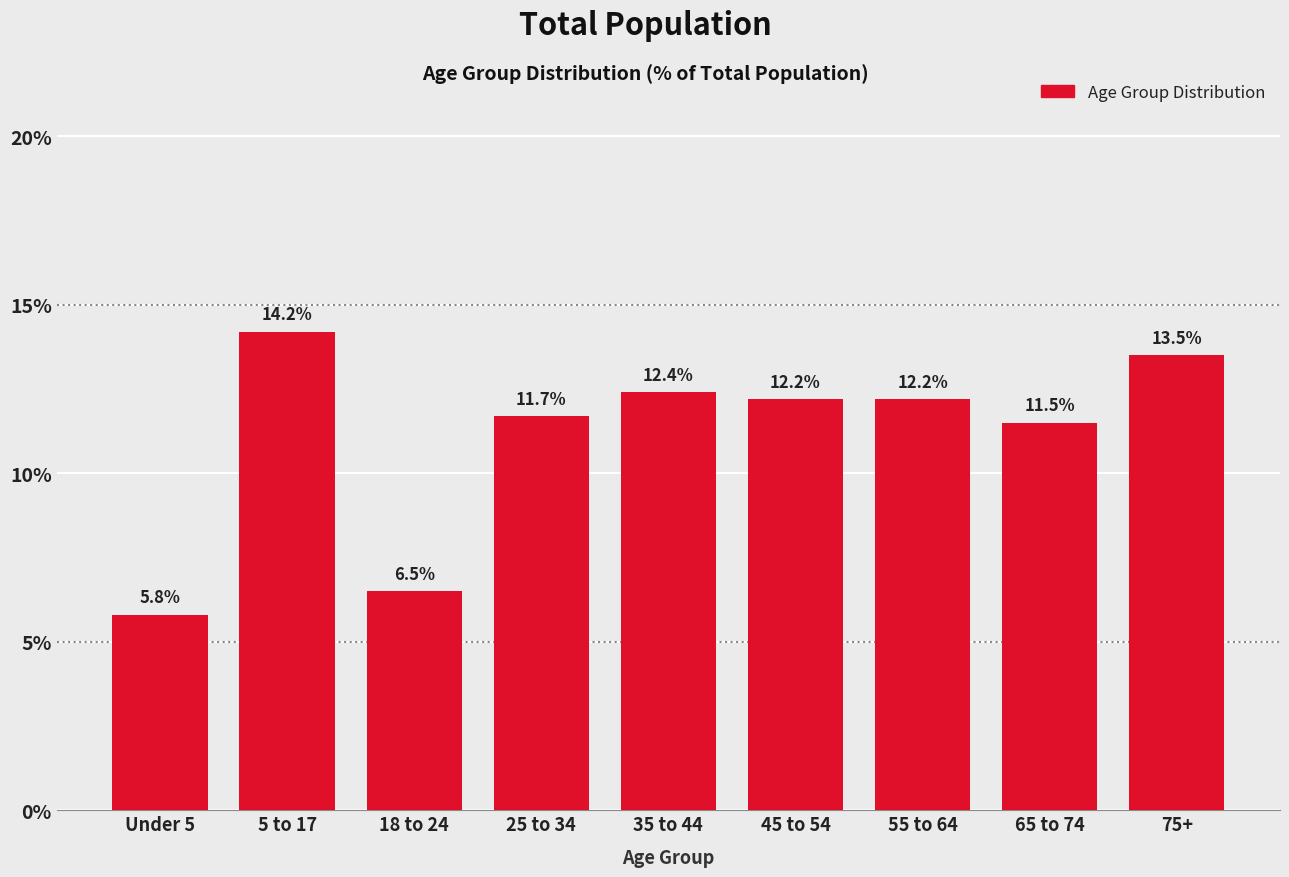

Reading left to right, transcribe all the data shown in this chart.

5.8	14.2	6.5	11.7	12.4	12.2	12.2	11.5	13.5